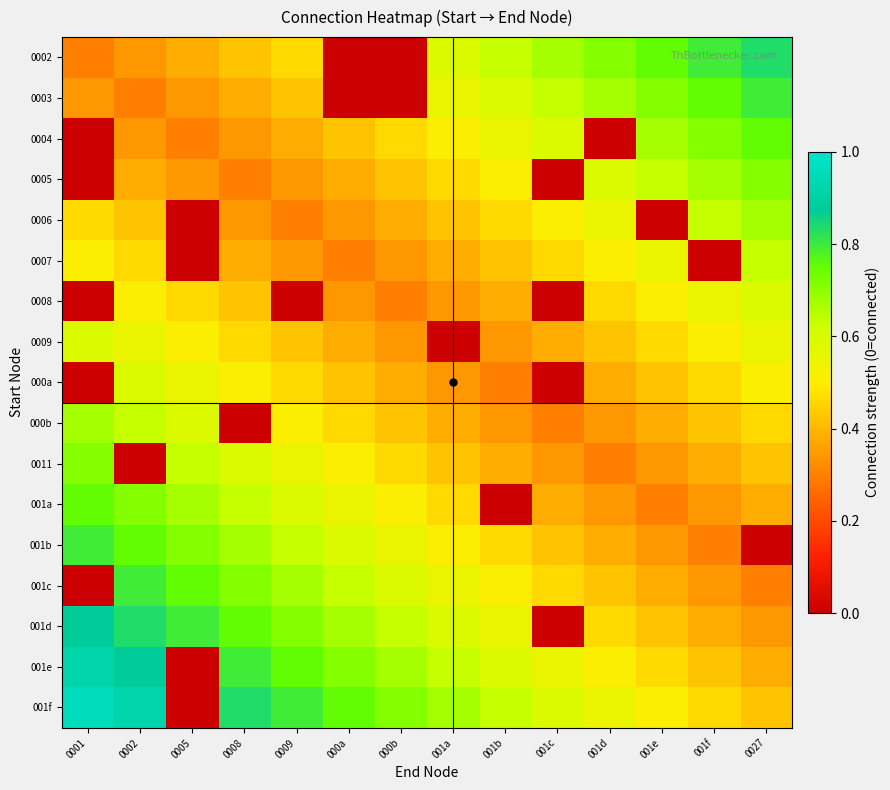

At 0008, list the series in order from smallest to largest.

000b, 0005, 0004, 0006, 0003, 0007, 0002, 0008, 0009, 000a, 0011, 001a, 001b, 001c, 001d, 001e, 001f